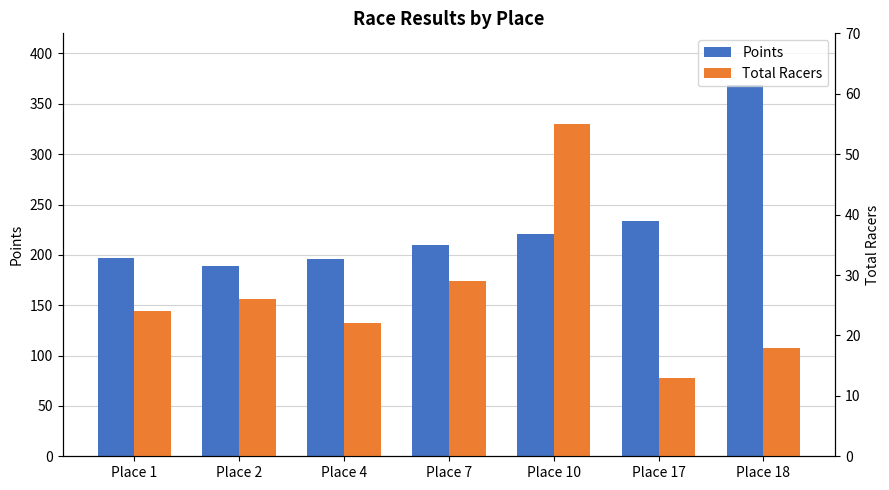

How many data points in Points are above 209?

4